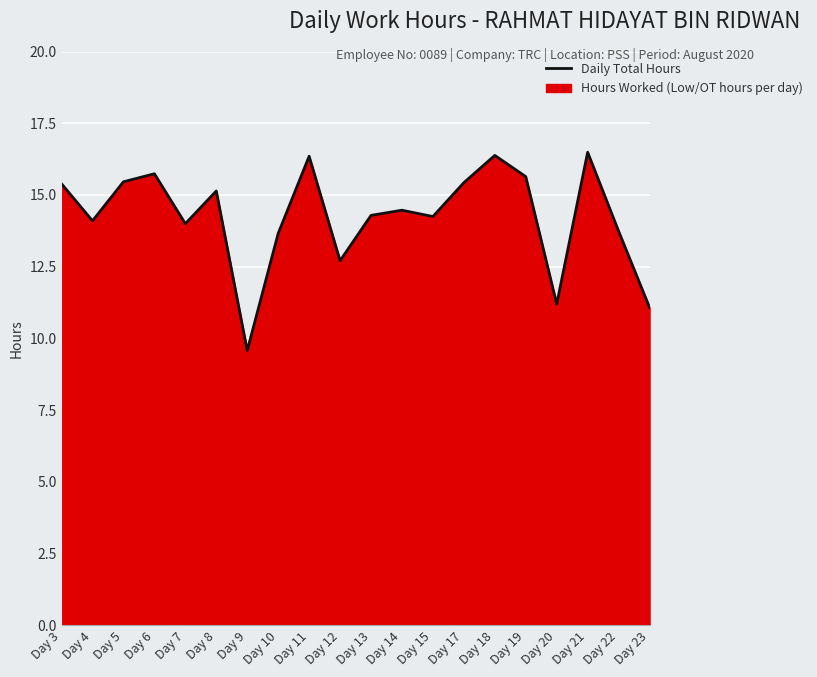

List the labels in order of value, smallest first.

Day 9, Day 23, Day 20, Day 12, Day 10, Day 22, Day 7, Day 4, Day 15, Day 13, Day 14, Day 8, Day 3, Day 17, Day 5, Day 19, Day 6, Day 11, Day 18, Day 21